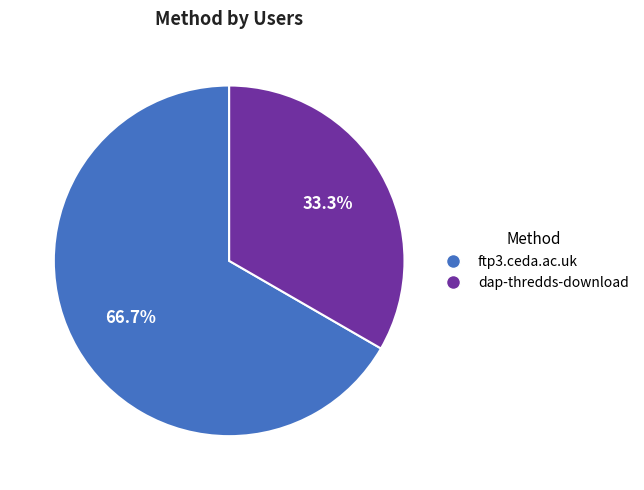

How many slices are in this pie chart?

2